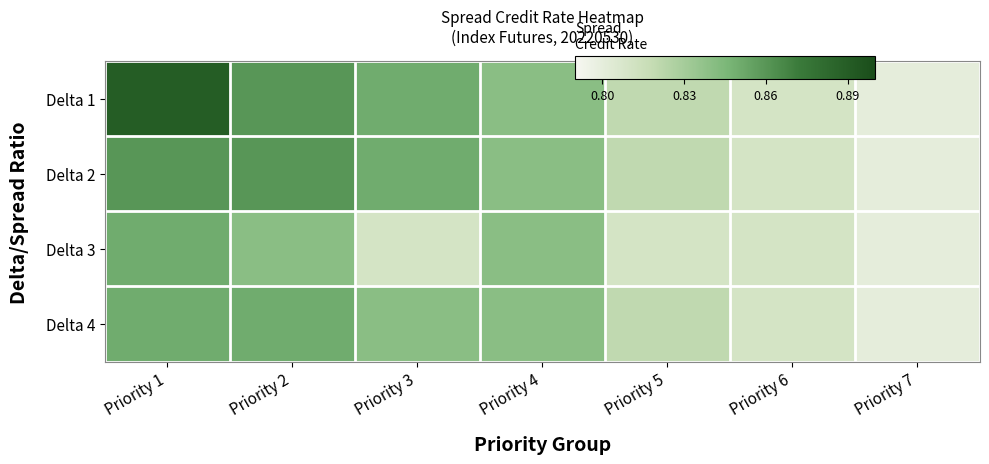

Between Priority 3 and Priority 1, which is larger?

Priority 1